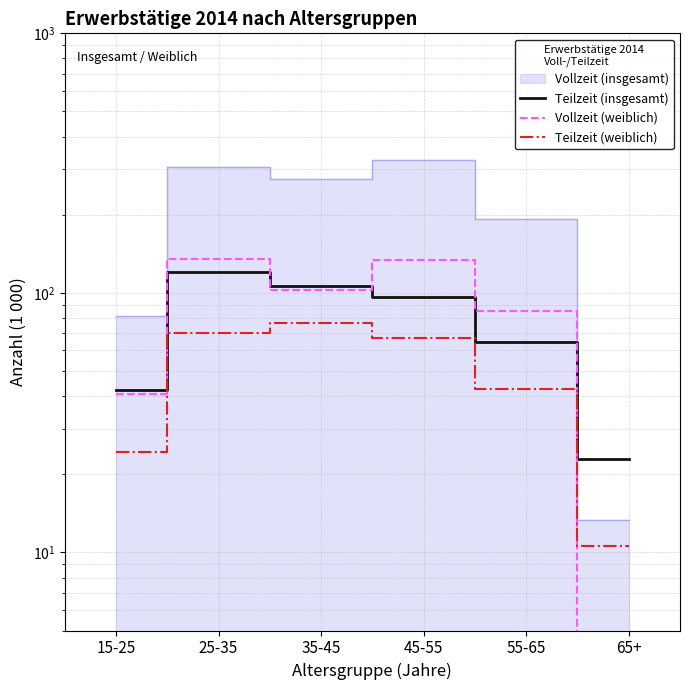

Which series changed the most between 35-45 and 65+?

Vollzeit (weiblich)